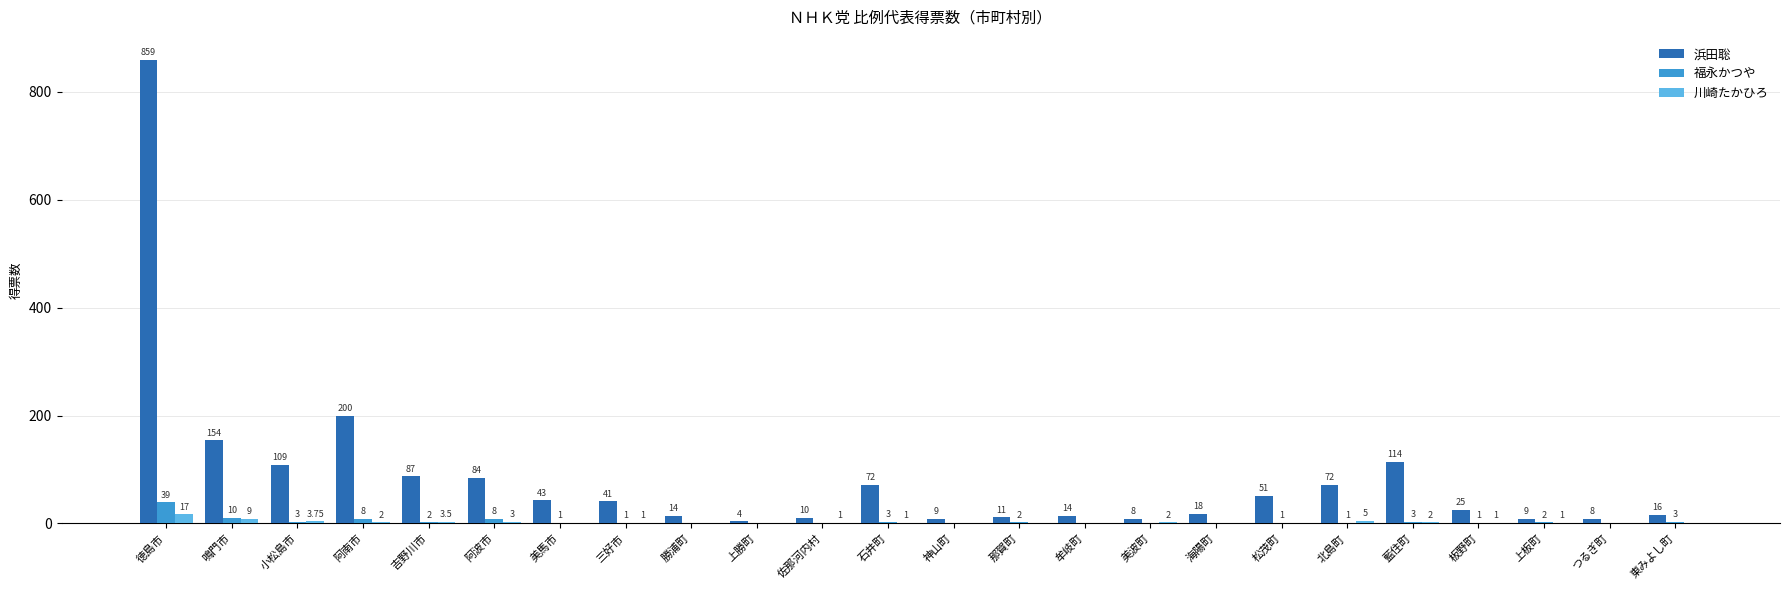

Does the chart contain stacked bars?

No